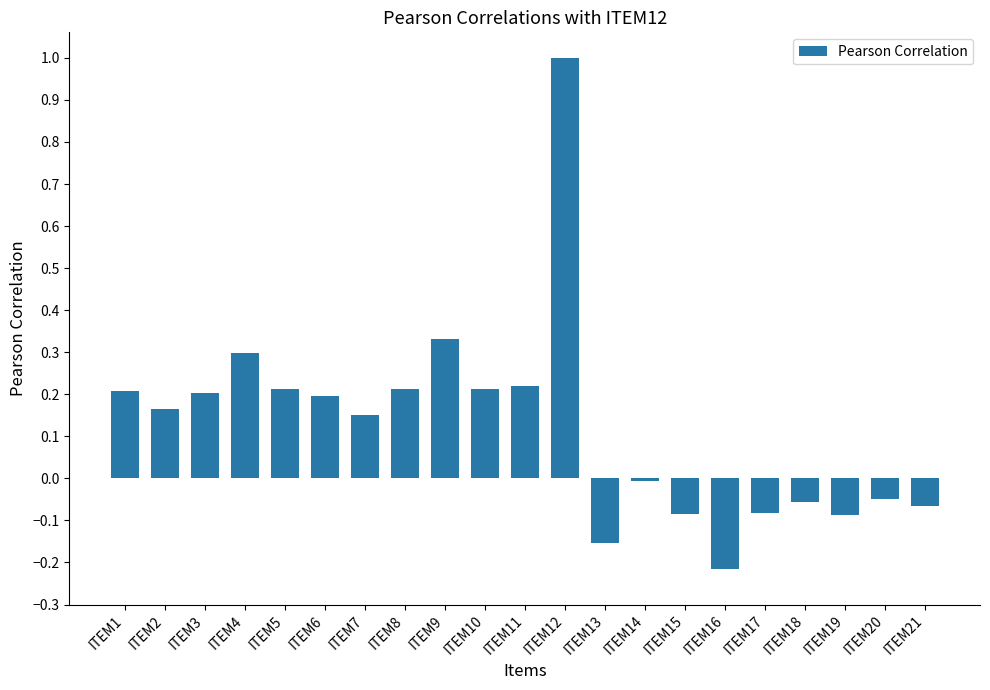

Which has a higher value, ITEM4 or ITEM11?

ITEM4